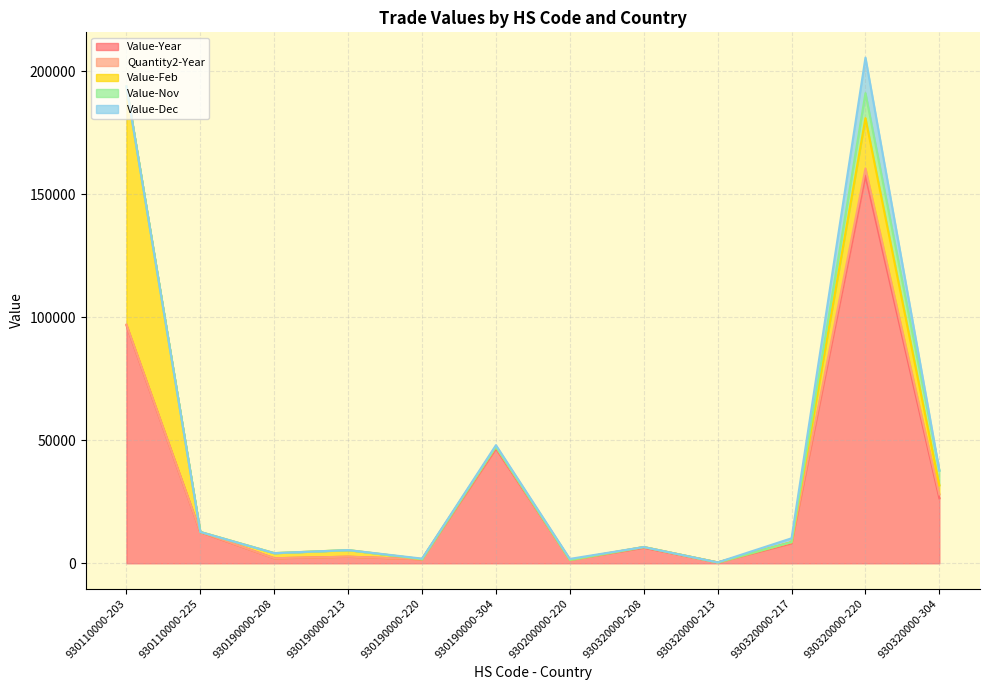

True or false: Value-Year has more than 0 points higher than both neighbors.

True